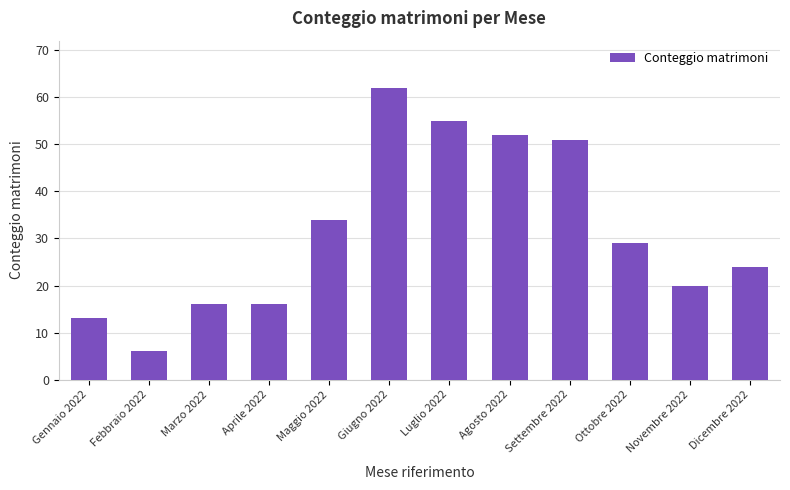

How many distinct data groups are displayed?

1